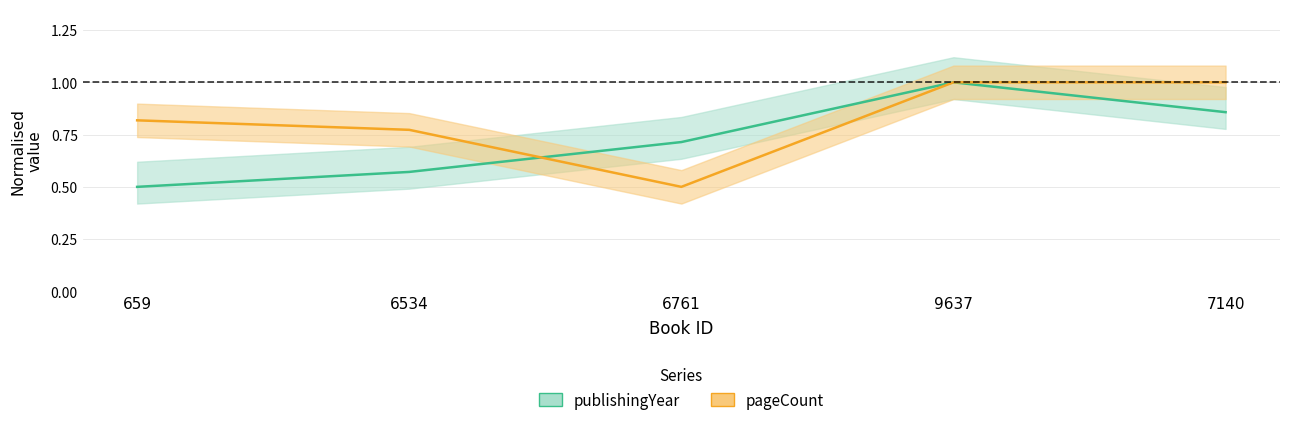

At how many categories does at least one series exceed 0?

5